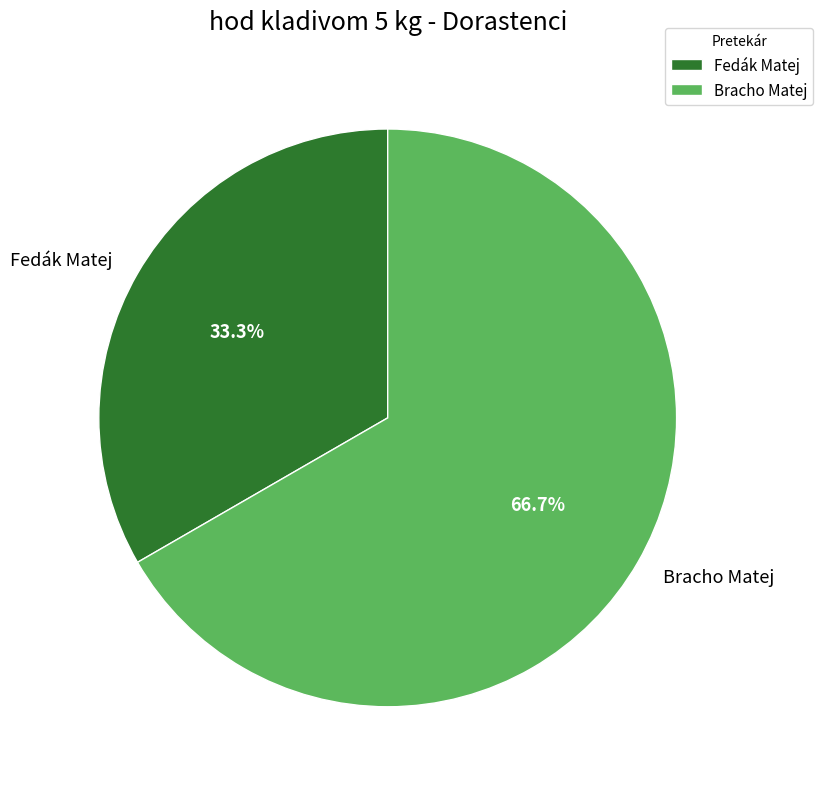

Rank the categories by value from lowest to highest.

Fedák Matej, Bracho Matej